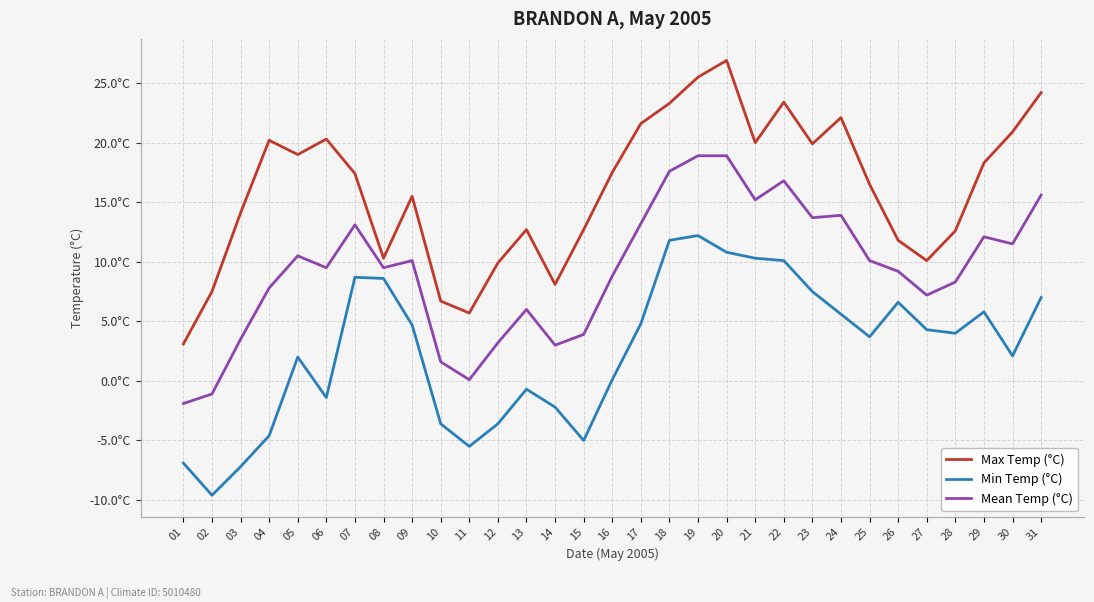

What are all the series names shown in the legend?

Max Temp (°C), Min Temp (°C), Mean Temp (°C)